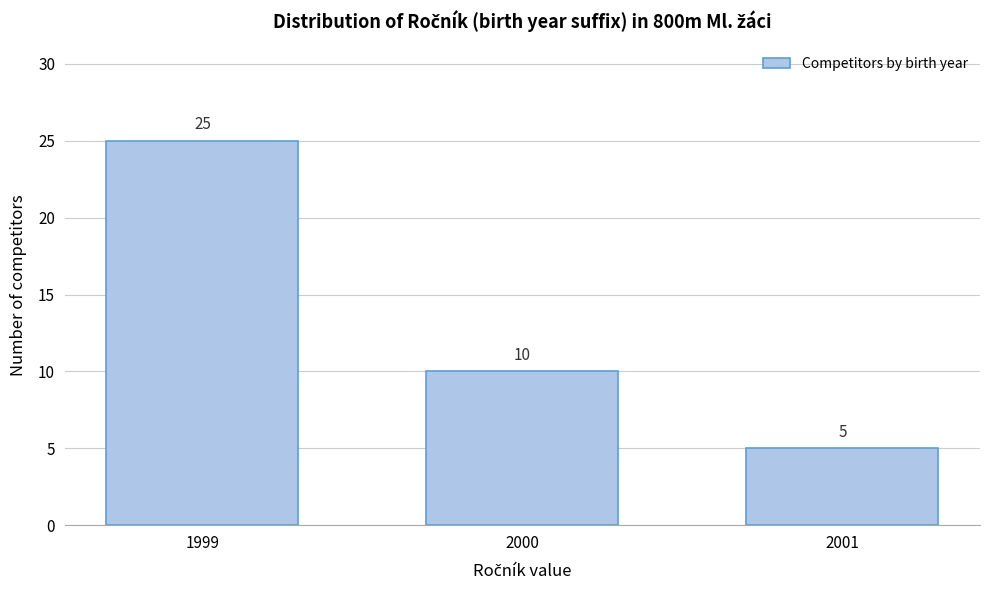

Reading left to right, list all the values displayed in this chart.

25	10	5